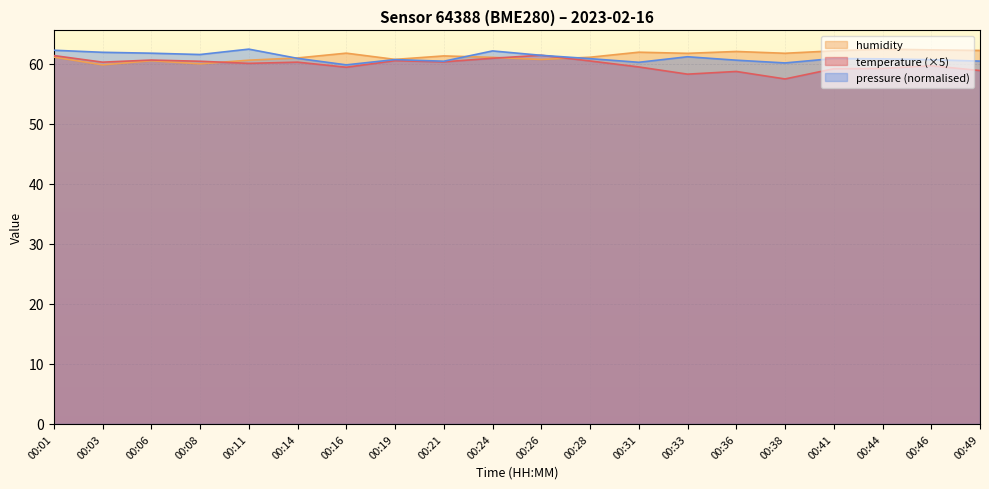

How many data points in pressure_norm are above 60?

19